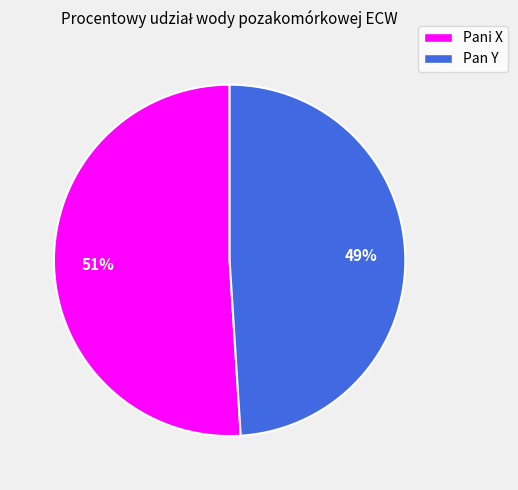

To the nearest percent, what is the difference between the Pan Y and Pani X slice percentages?

2%